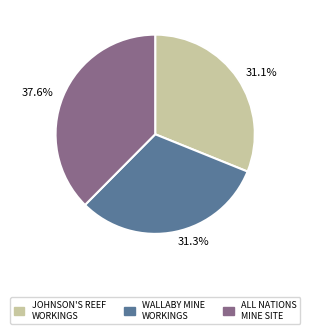

Do 37.6% and 31.1% together represent more than half of the pie?

Yes